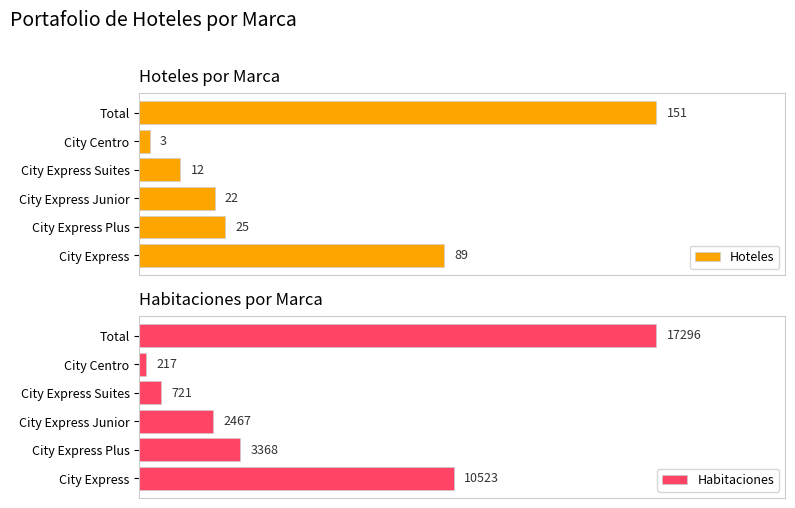

What are all the series names shown in the legend?

Hoteles, Habitaciones